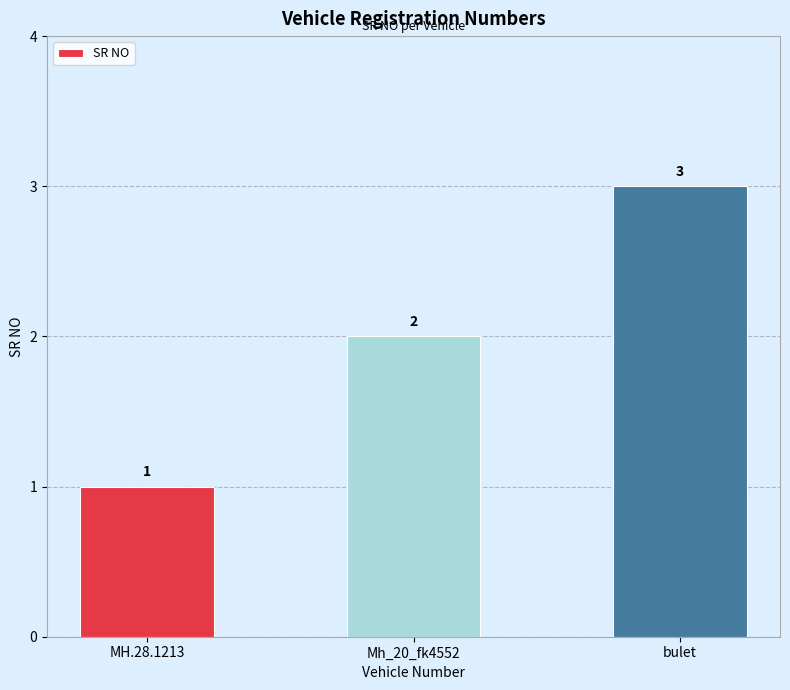

What is the sum of all values?

6